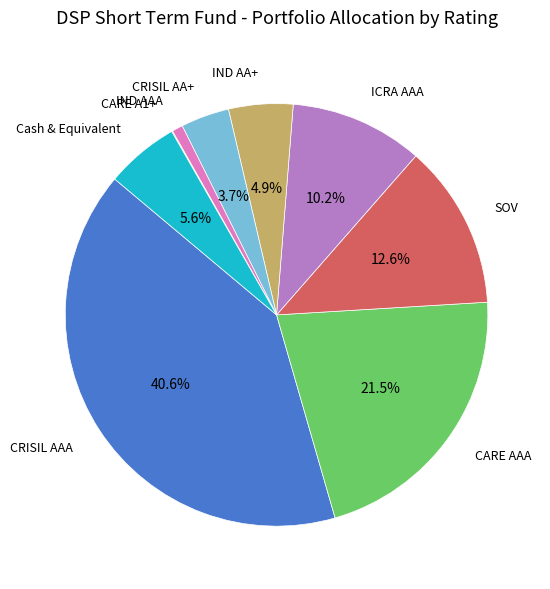

Does any single category account for the majority?

No